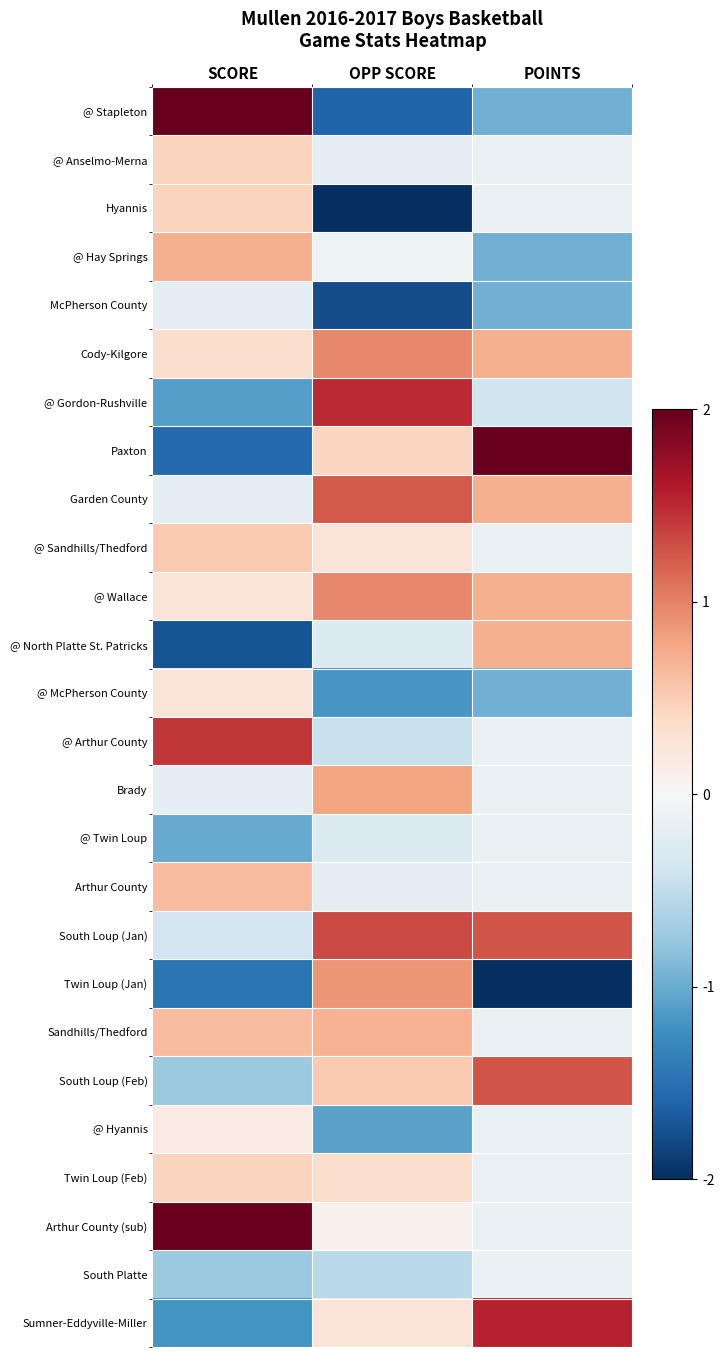

What is the spread (max minus min) of values at SCORE?

4.0